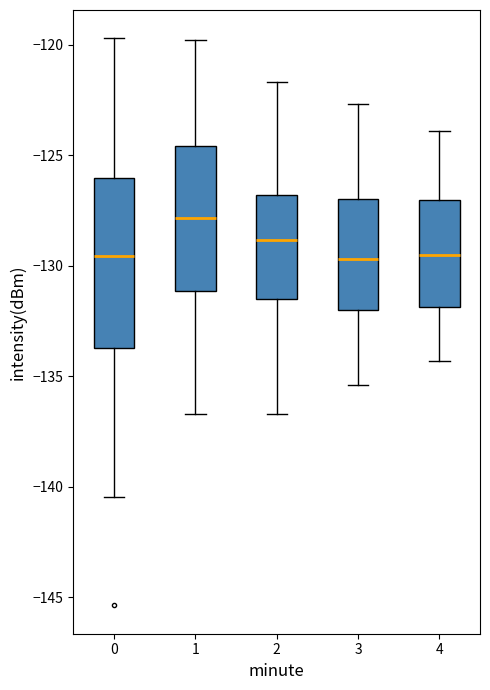

Reading left to right, transcribe this box plot: for each box, give where its median line is, the range the box spans, and where its two whiskers end, as read against the y-axis. The values are not printed on the chart, so give them approximately, as read against the axis.

0: median -129.5, box -133.5 to -126.0, whiskers -140.5 to -119.5
1: median -128.0, box -131.0 to -124.5, whiskers -136.5 to -120.0
2: median -129.0, box -131.5 to -127.0, whiskers -136.5 to -121.5
3: median -129.5, box -132.0 to -127.0, whiskers -135.5 to -122.5
4: median -129.5, box -132.0 to -127.0, whiskers -134.5 to -124.0